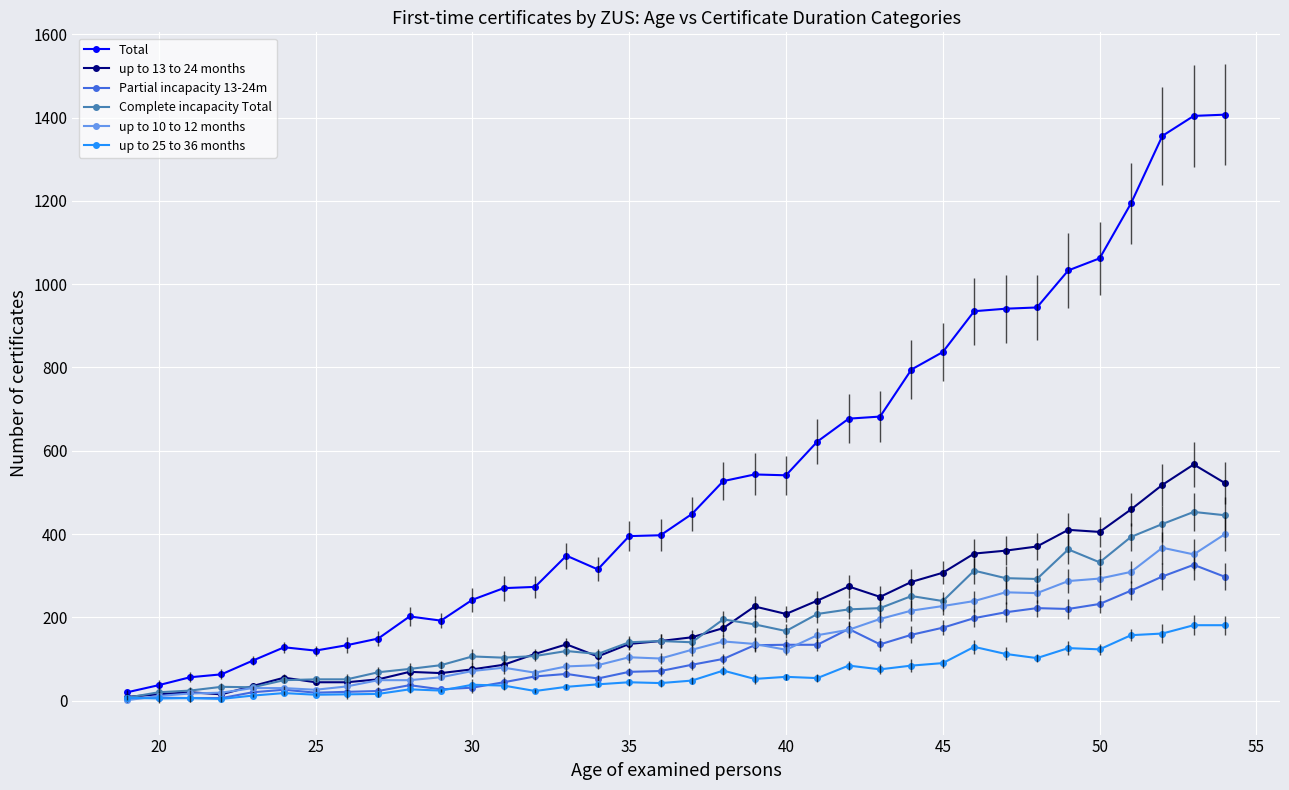

What is the maximum value shown in the chart?

1407